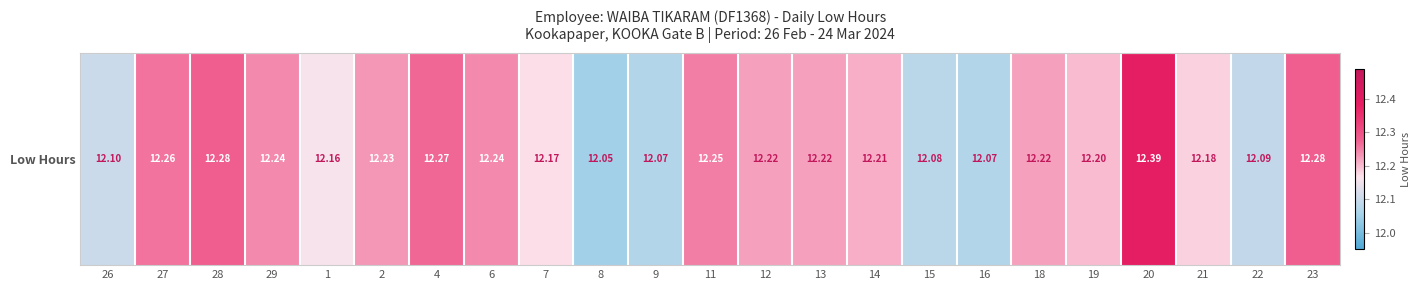

What is the difference between the values at 2 and 22?

0.1